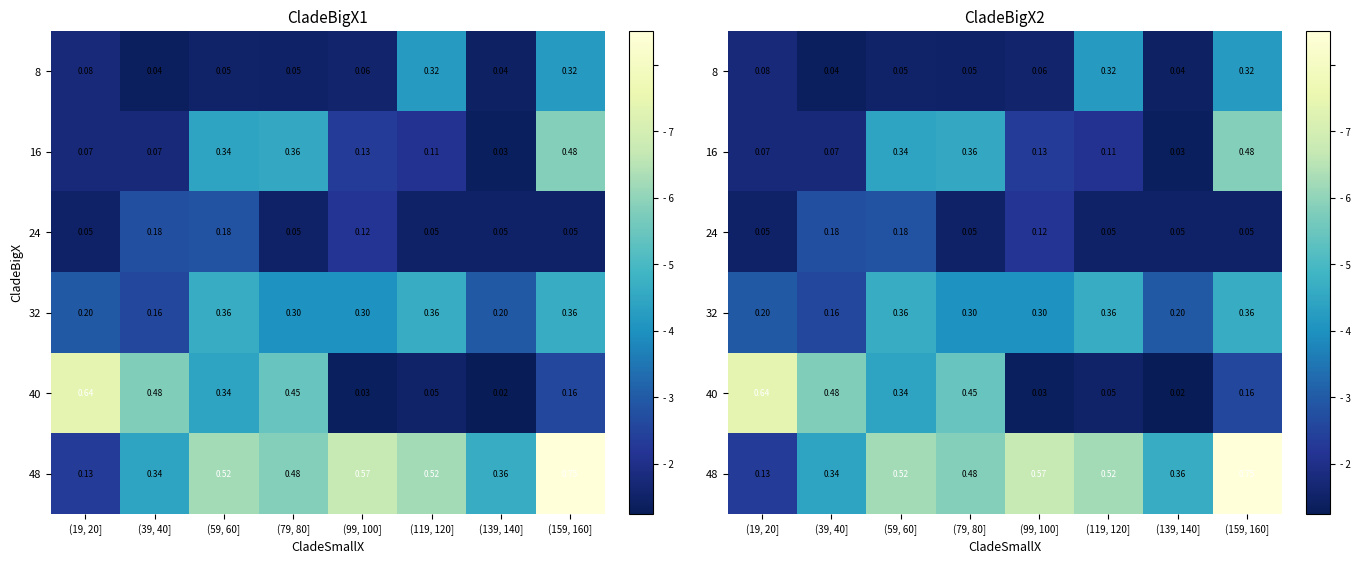

Read the 32 value at (139, 140].

0.2